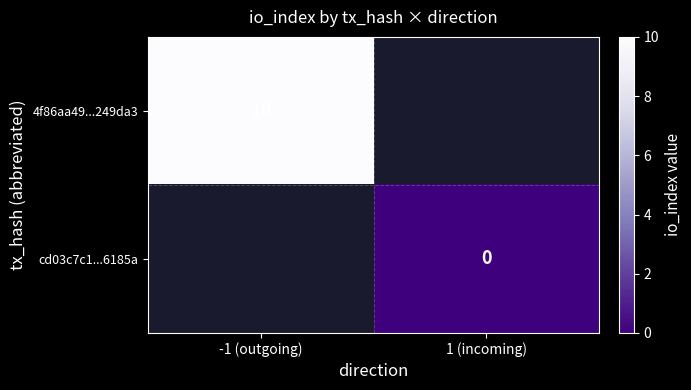

The value of 4f86aa49...249da3 at -1 (outgoing) is 2. True or false?

False